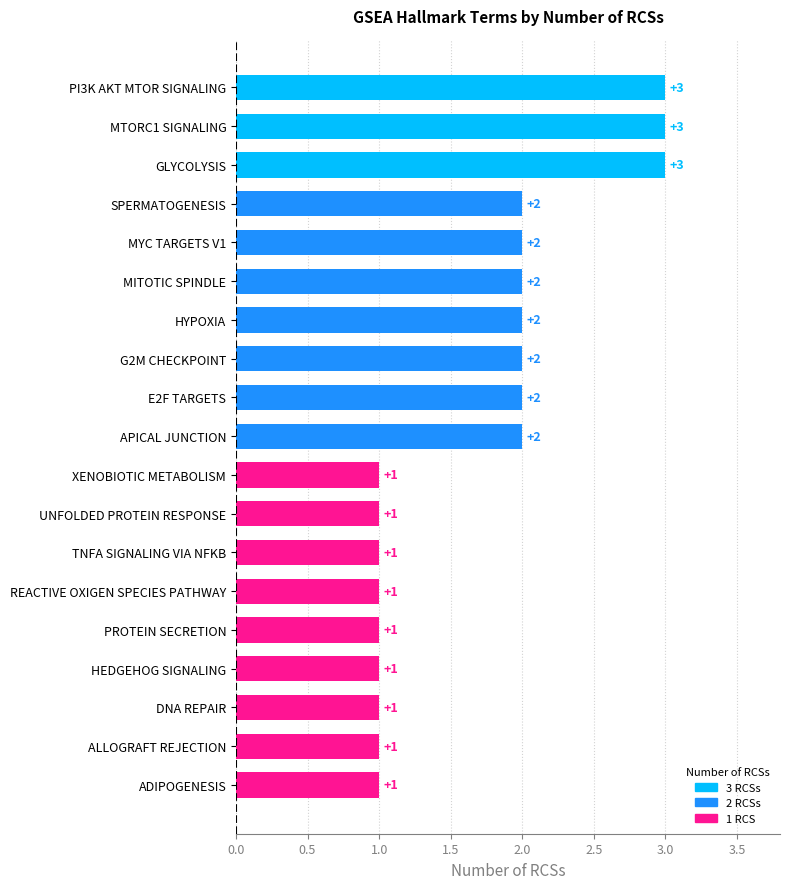

What is the change in value from HEDGEHOG SIGNALING to SPERMATOGENESIS?

+1